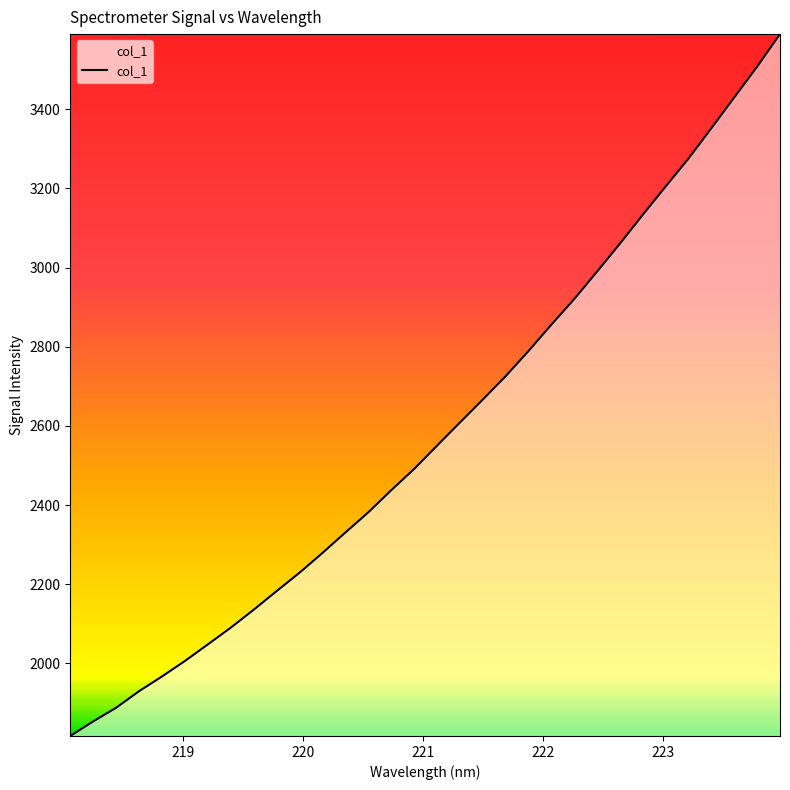

What is the difference between the maximum and minimum values?

1772.9